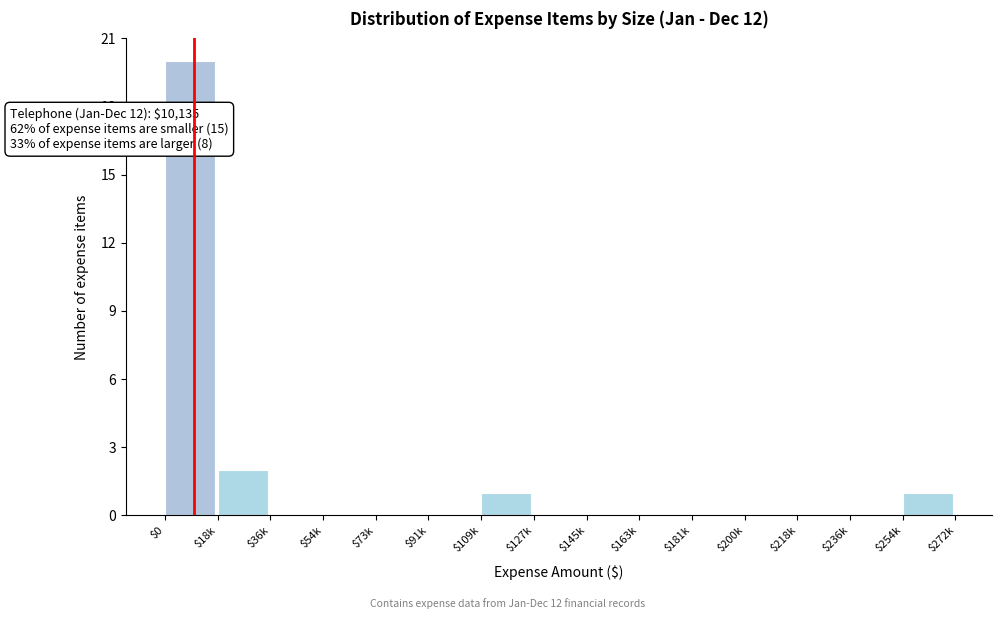

Is it true that the value at $0 is 6?

False